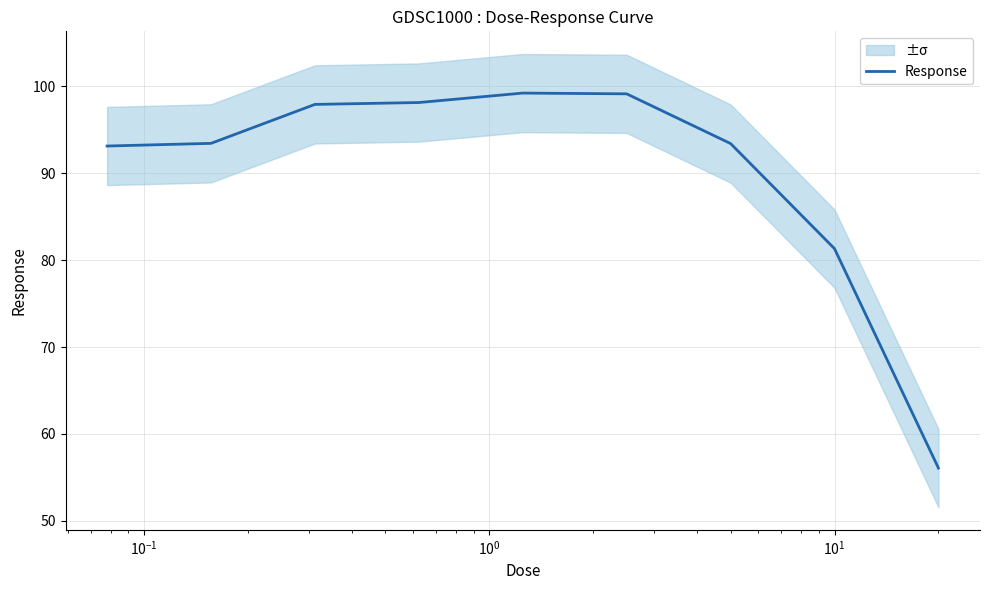

What is the value of the 3rd point from the left?

97.9